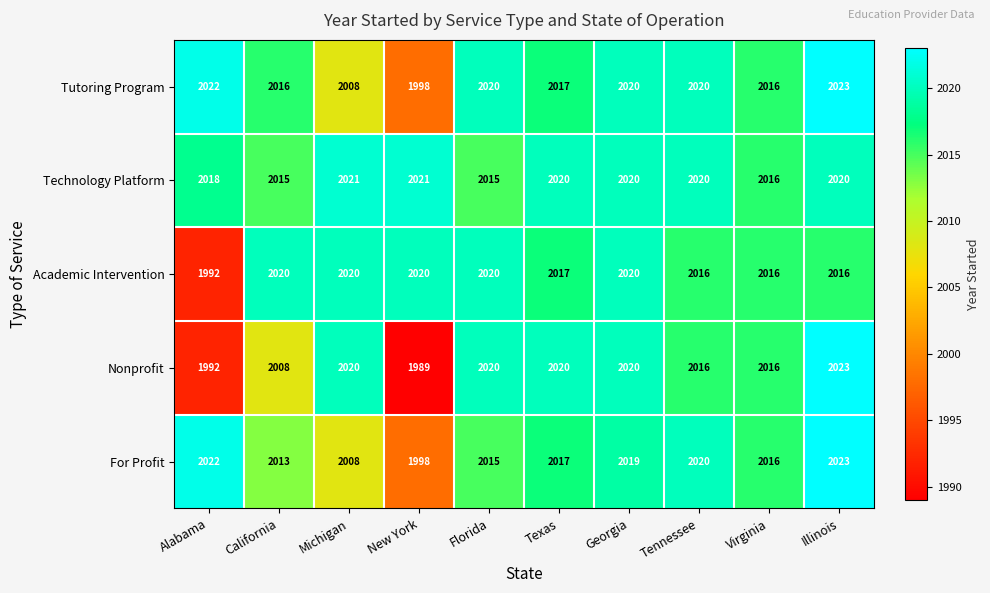

List the labels in order of For Profit value, smallest first.

New York, Michigan, California, Florida, Virginia, Texas, Georgia, Tennessee, Alabama, Illinois